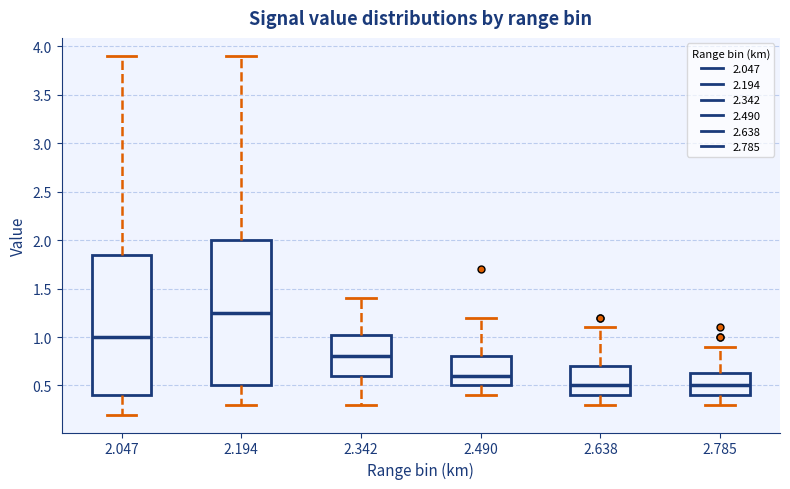

Where is the lower edge of the box at x = 2.638 on the y-axis? The values are not printed on the chart, so give them approximately, as read against the axis.

0.40